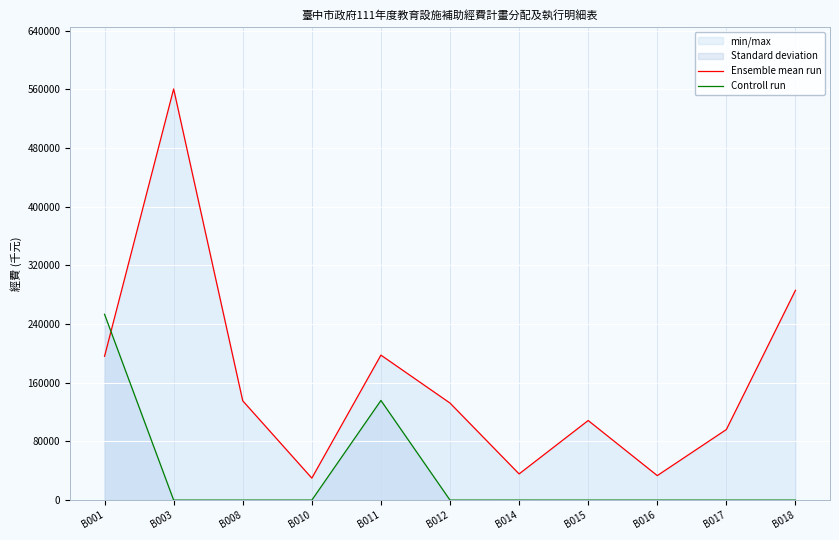

At which category is the sum across all series the highest?

B003